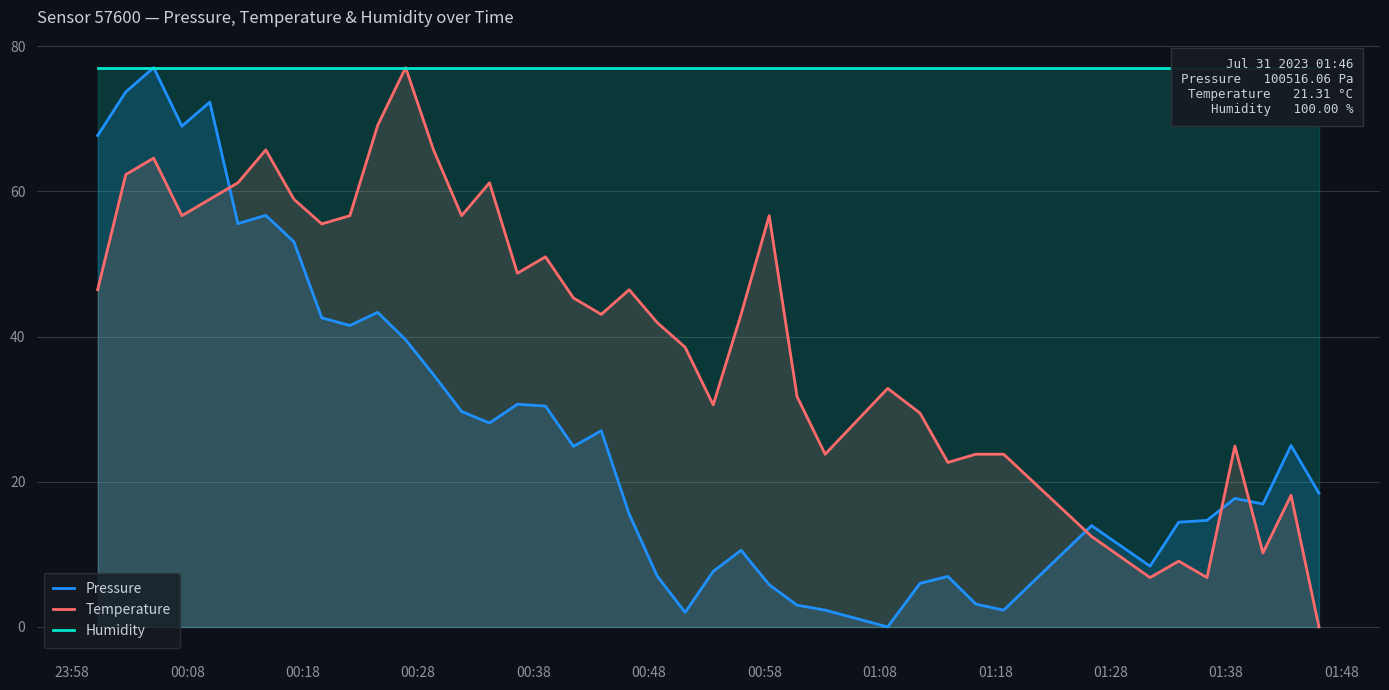

How many interior local peaks does the Temperature series have?

11